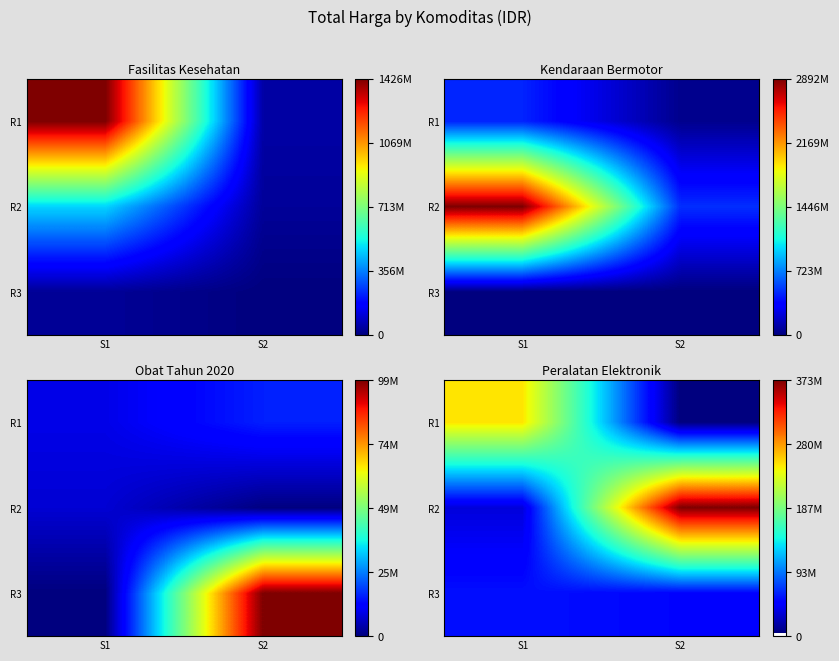

List the labels in order of R1 value, largest first.

S1, S2